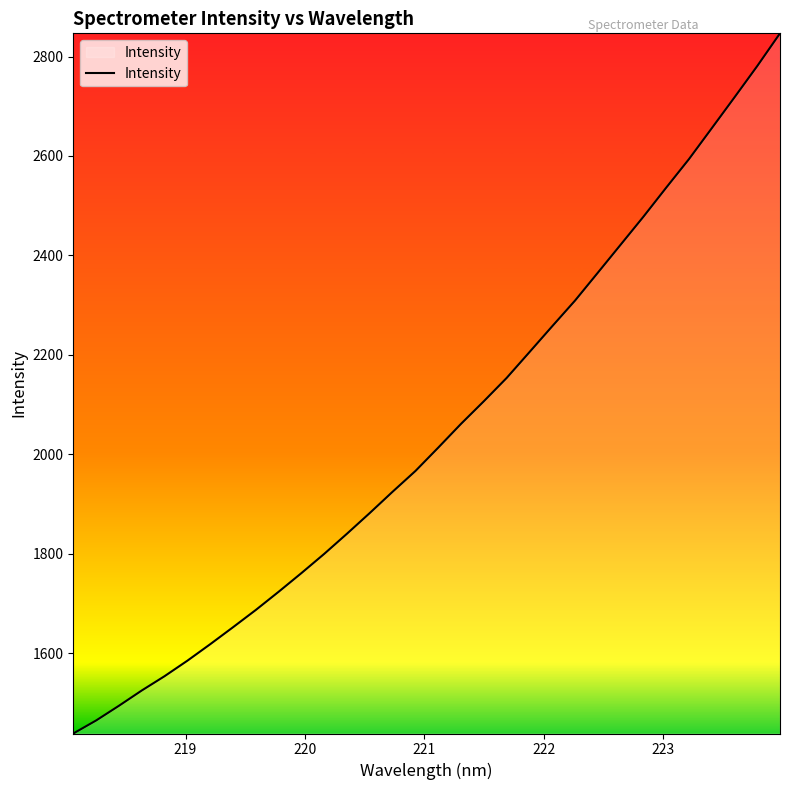

Reading left to right, what are all the values shown in this chart?

1438.5	1464.7	1494.2	1525.0	1553.8	1584.9	1618.1	1652.2	1687.0	1723.5	1761.1	1799.8	1840.4	1882.1	1924.8	1966.5	2013.5	2061.3	2106.7	2153.5	2205.4	2257.5	2309.1	2365.1	2421.4	2477.6	2536.1	2593.5	2655.5	2717.8	2780.8	2846.6